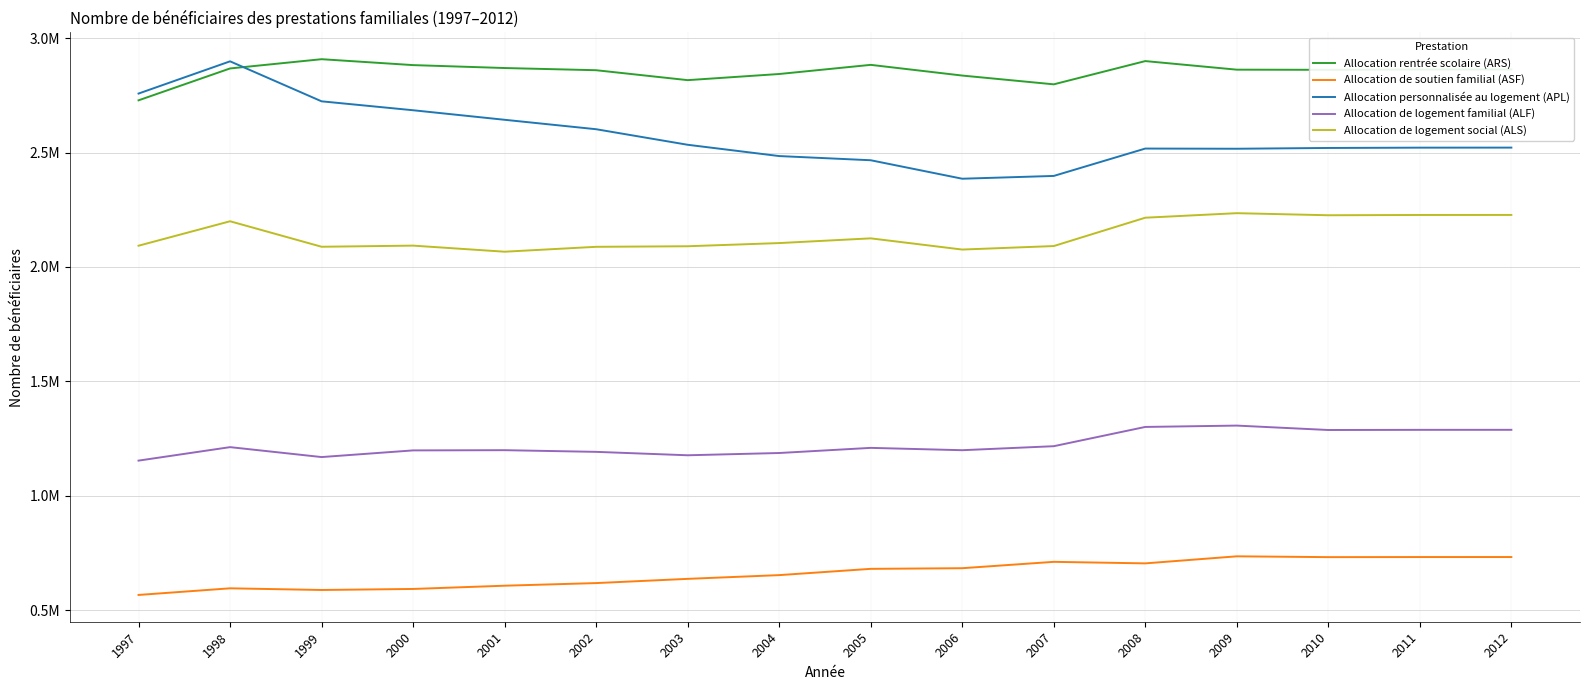

Does the chart have visible grid lines?

Yes